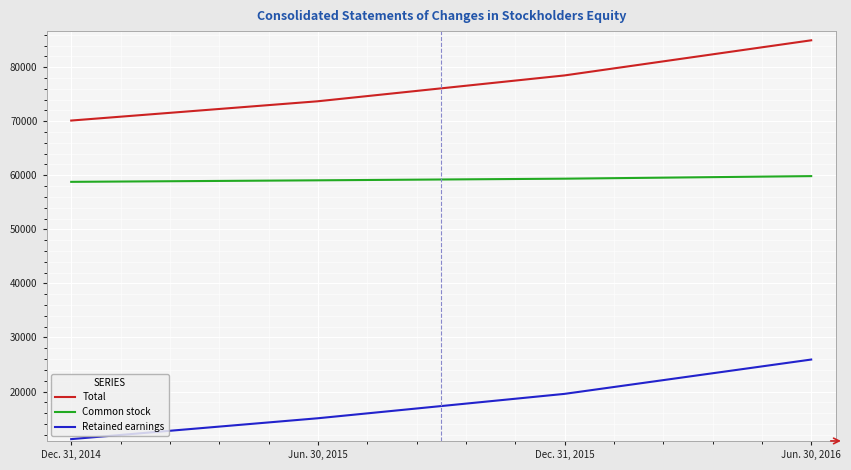

What is the difference between the Total values at Jun. 30, 2015 and Jun. 30, 2016?

11277